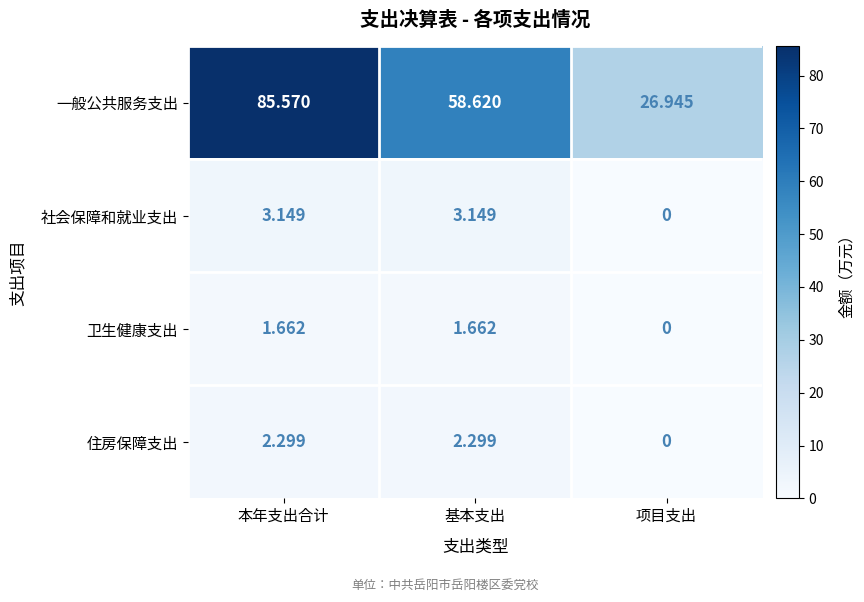

At which category is the sum across all series the highest?

本年支出合计